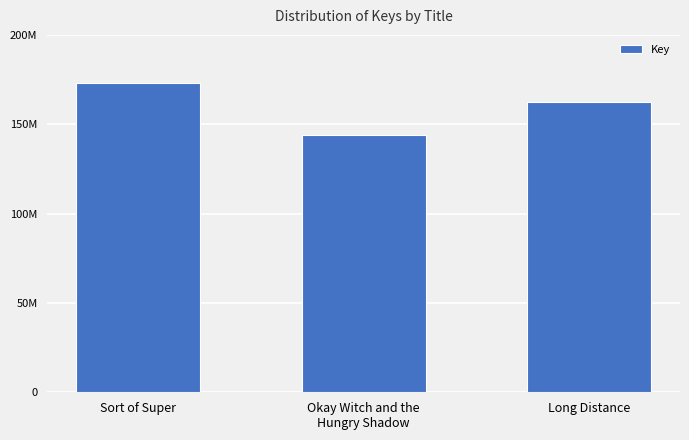

What position from the right is Long Distance?

1